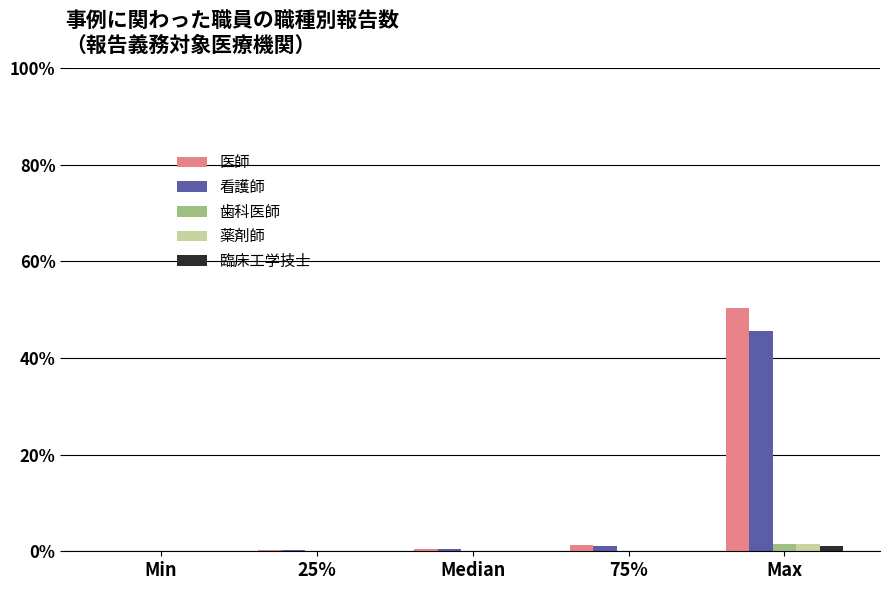

The 薬剤師 series shows 0.0 at Min. True or false?

True